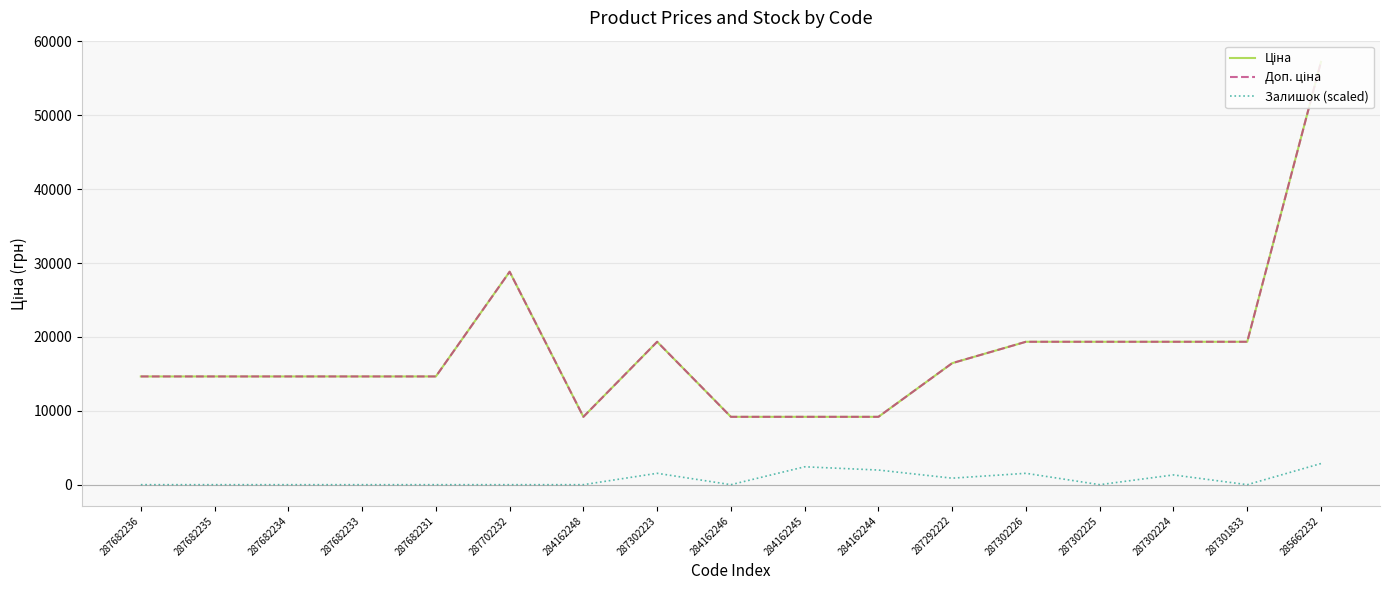

What is the value of the Доп. ціна point at the 15th from the left?

19343.1